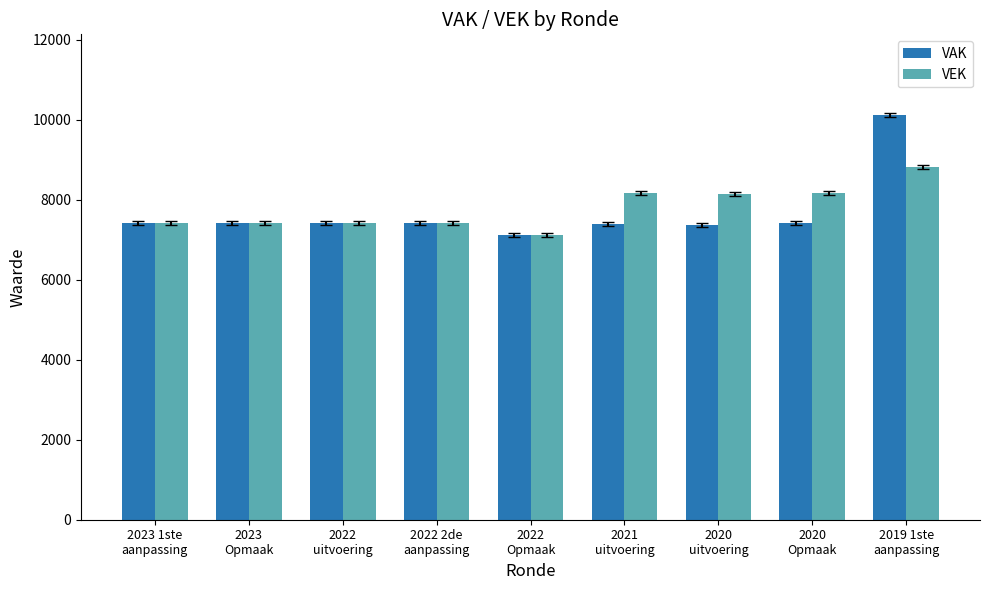

What is the smallest value displayed?

7122